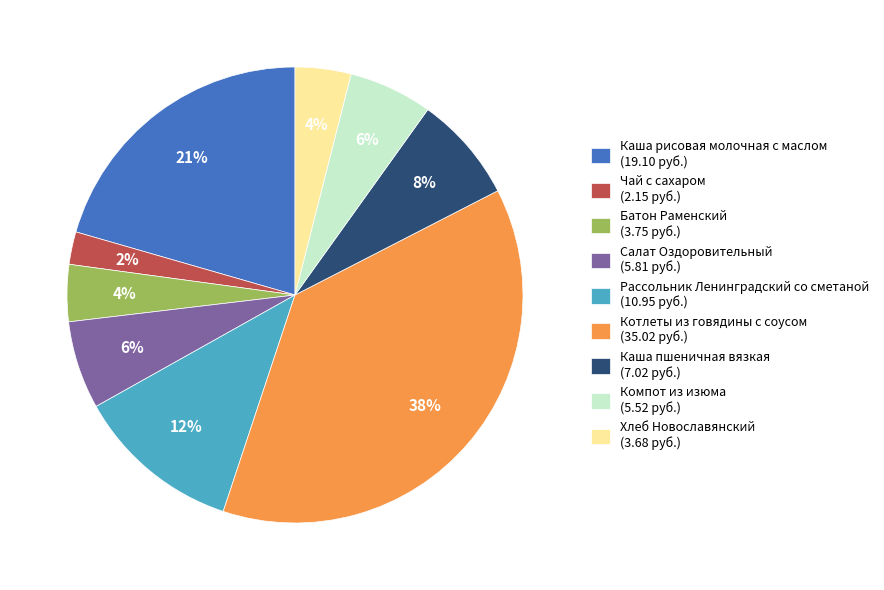

Is there a majority slice in this chart?

No